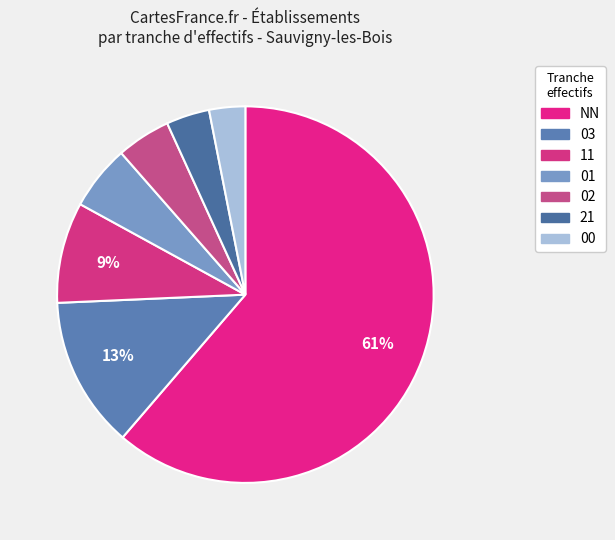

Rank the categories by value from lowest to highest.

00, 21, 02, 01, 11, 03, NN